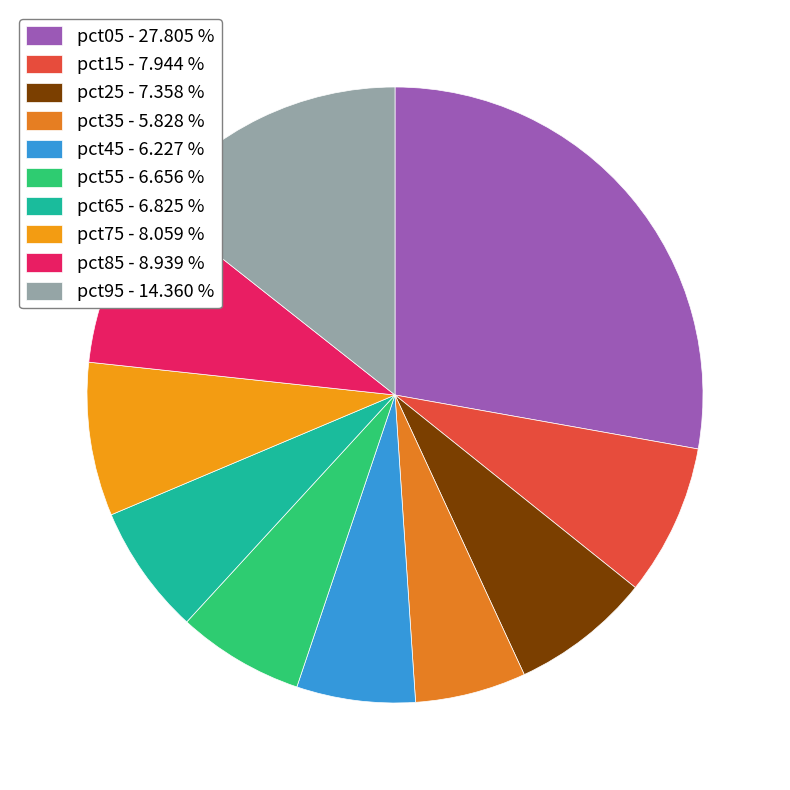

Is the sum of pct85 and pct15 greater than half?

No